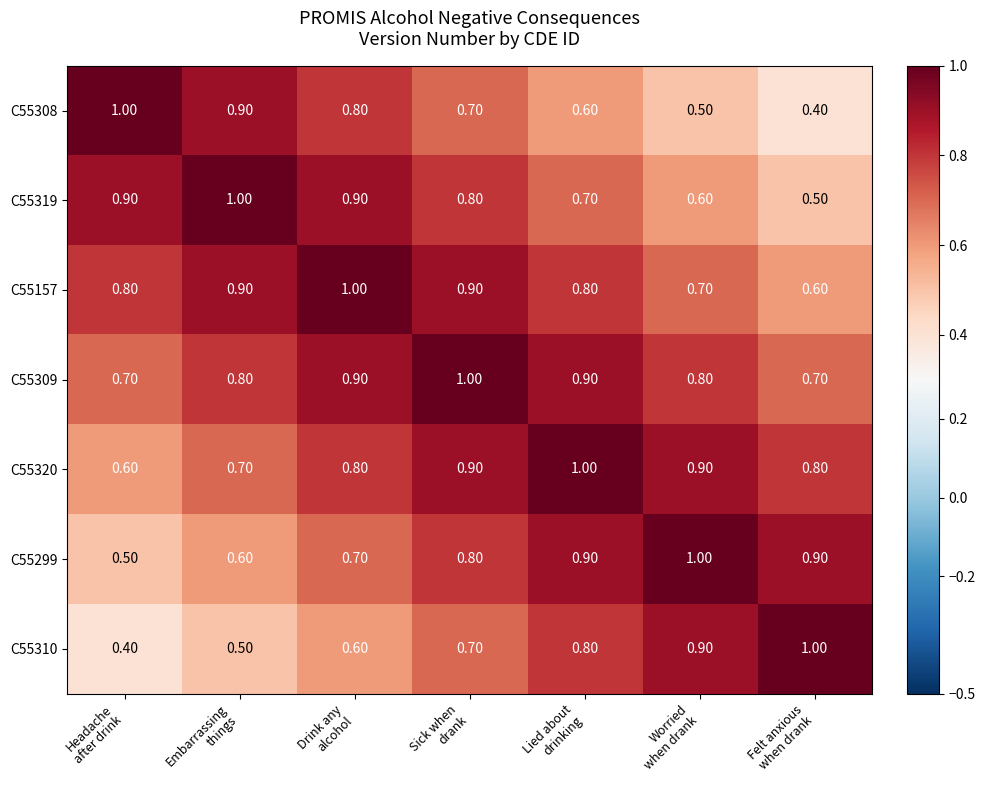

At how many categories does at least one series exceed 0?

7